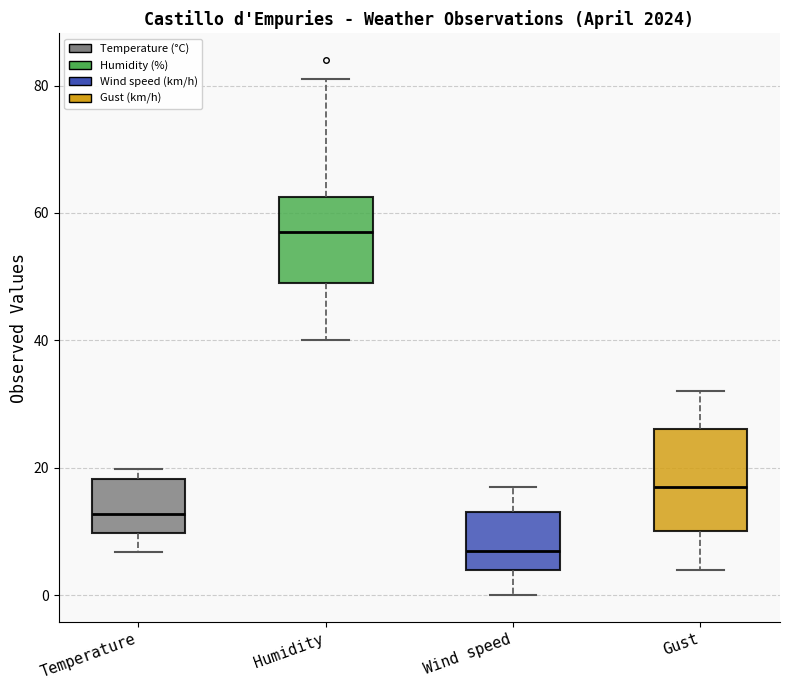

Comparing the boxes themselves (not the whiskers), which one is the tallest?

Gust